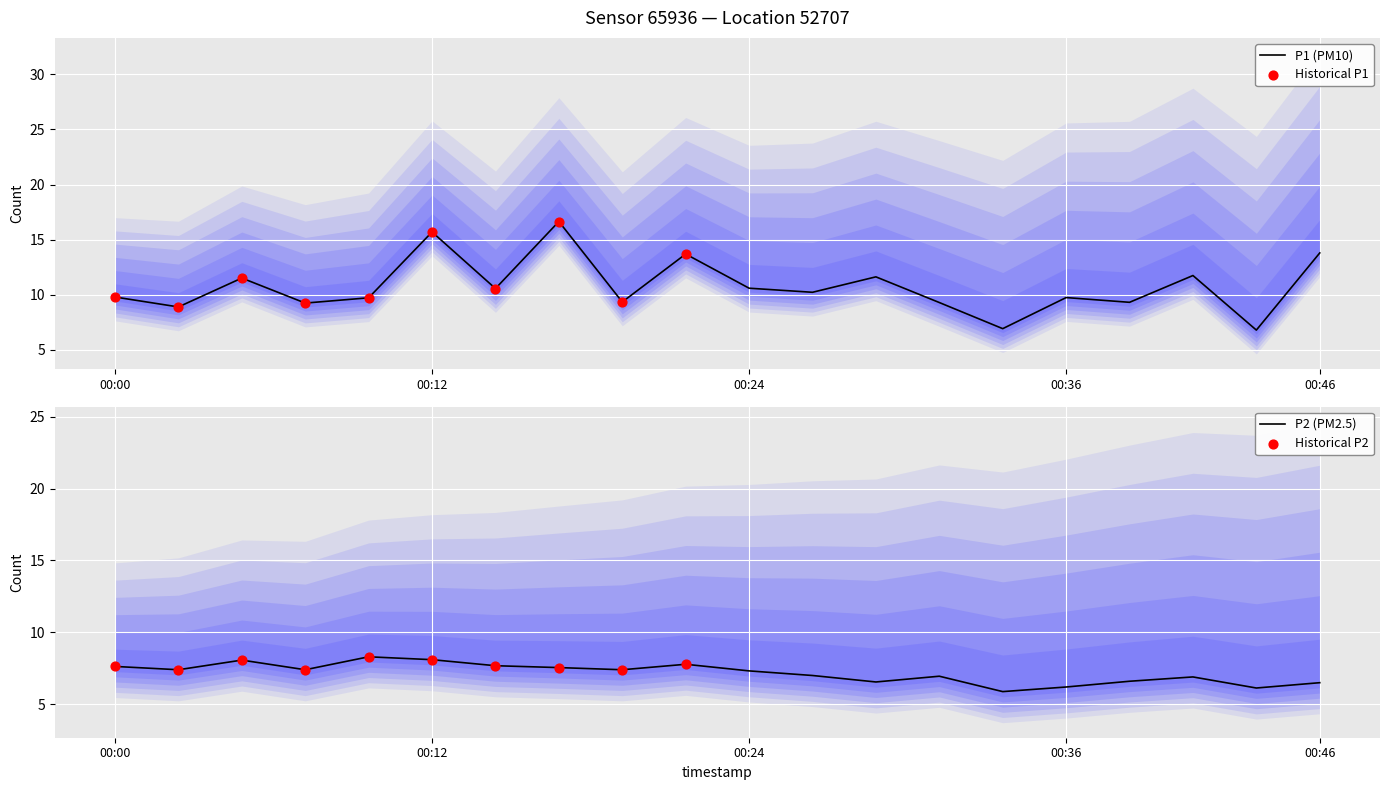

Which series has the largest total across all categories?

P1